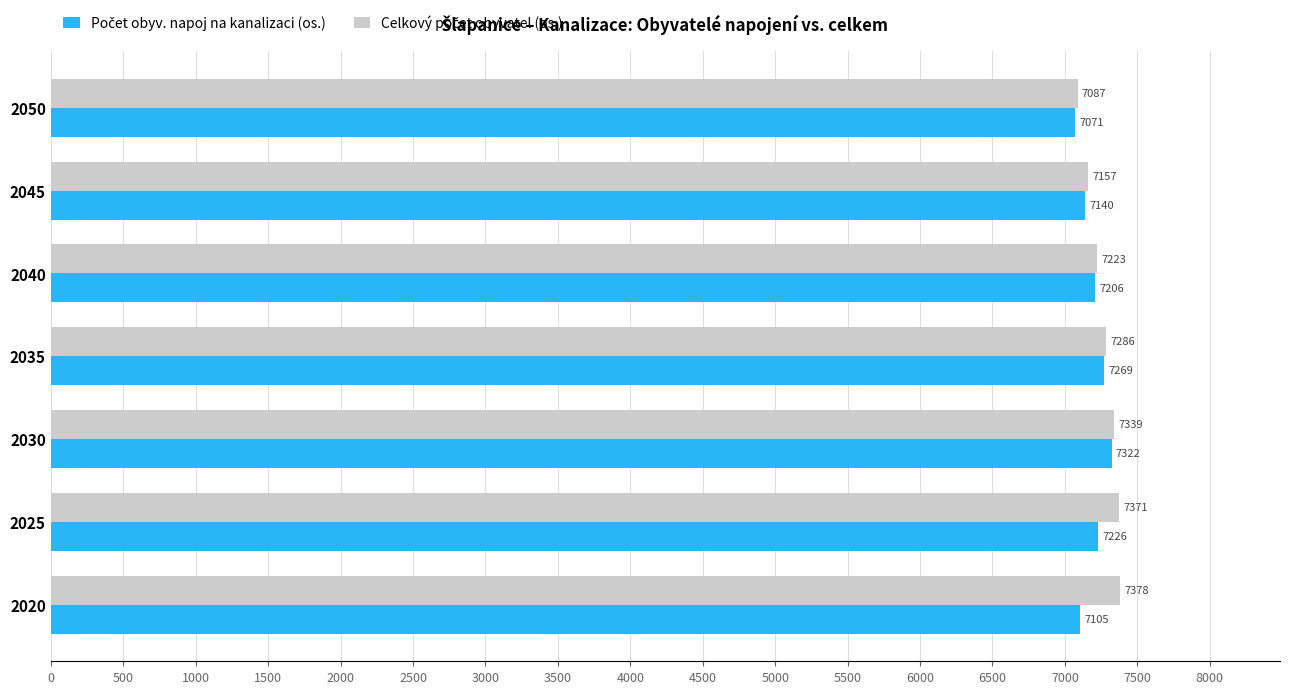

Which category has the highest value across all series?

2020